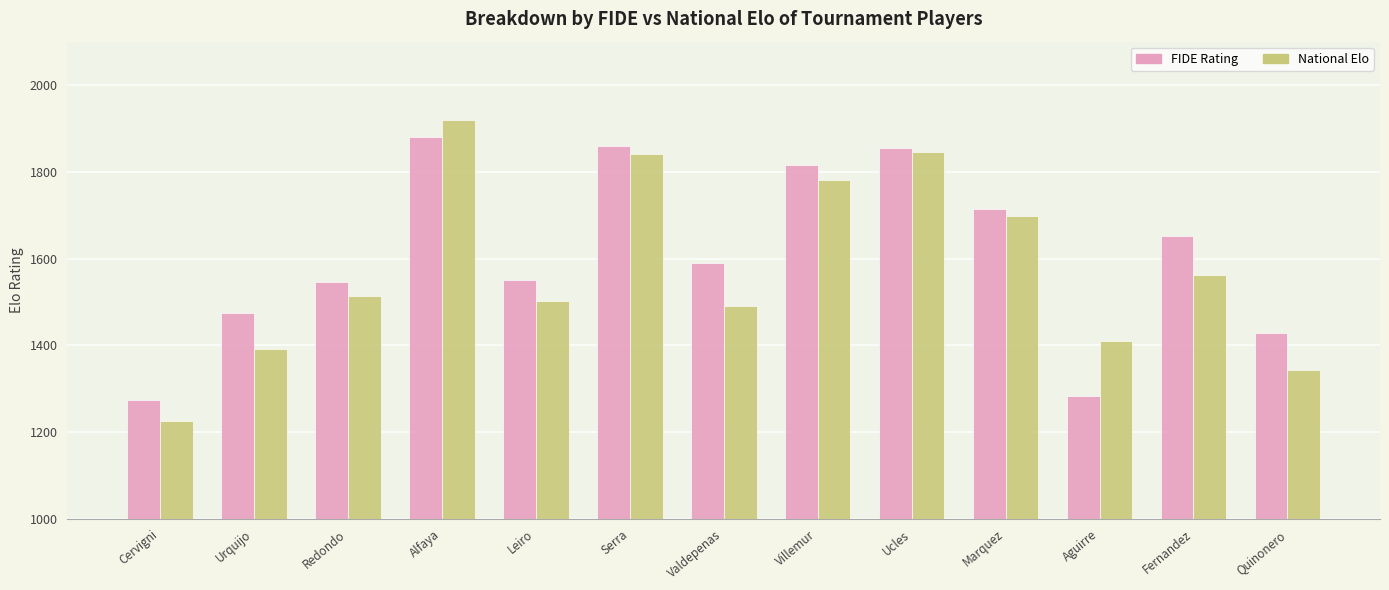

What is the sum of the FIDE Rating values at Urquijo and Redondo?

3021